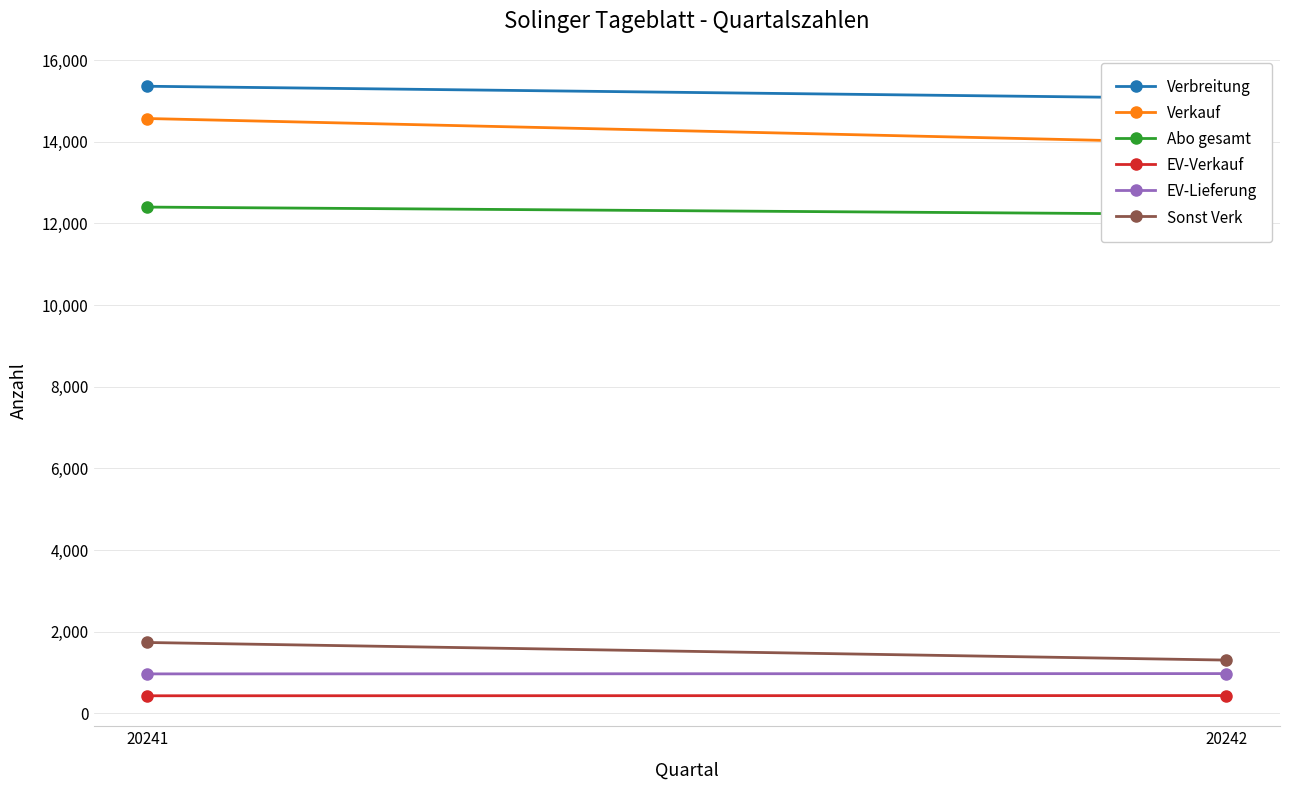

Rank the series by their maximum value, from highest to lowest.

Verbreitung, Verkauf, Abo gesamt, Sonst Verk, EV-Lieferung, EV-Verkauf